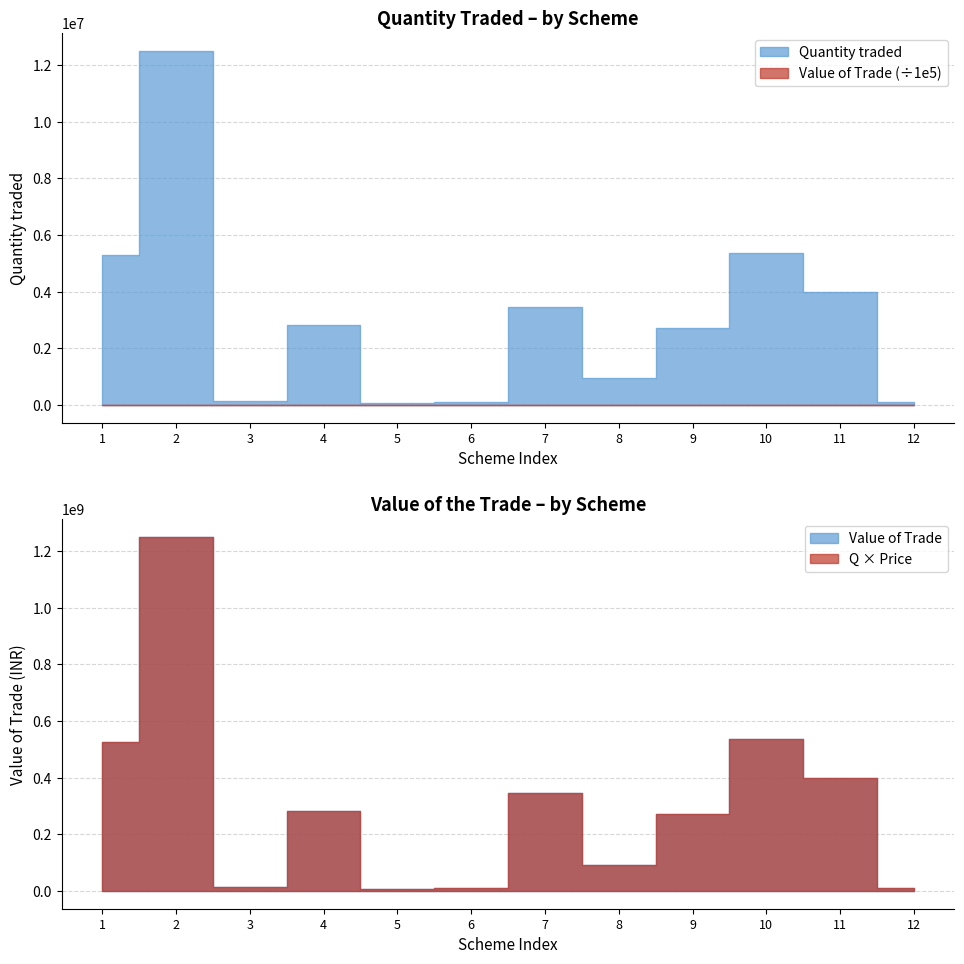

Does the chart display data point markers on the line(s)?

No